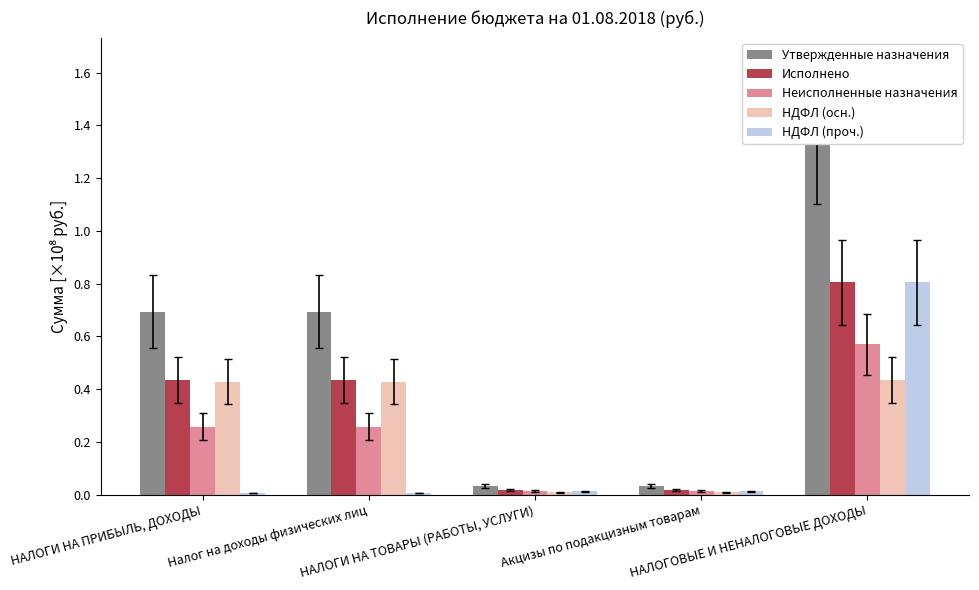

What is the minimum value for Исполнено?

1883872.6